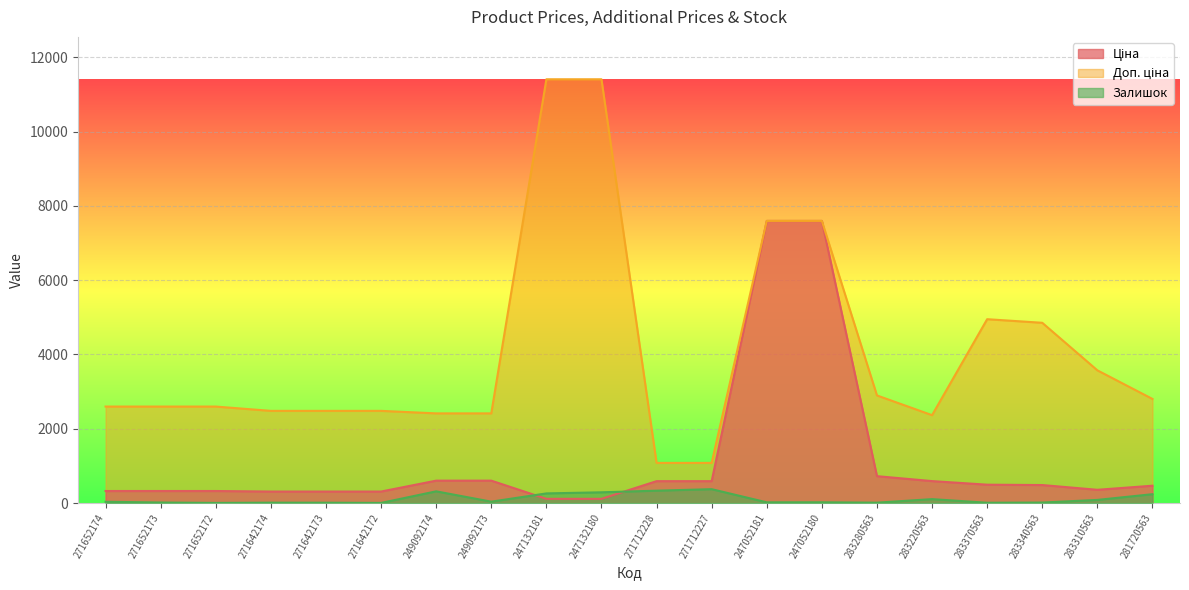

How many lines are shown in the chart?

3